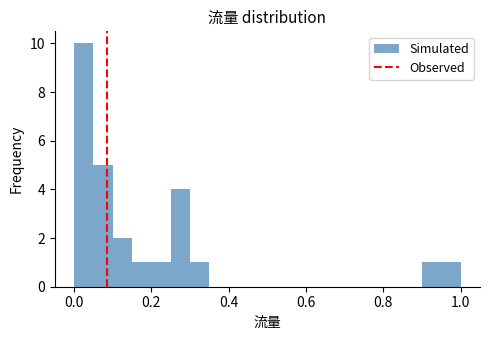

Around what value on the x-axis is the tallest bar? Give the approximate position of its centre, as read against the axis.

0.02